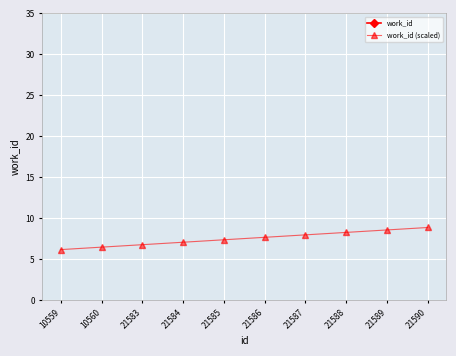

Which has a higher value, 10560 or 10559?

10560